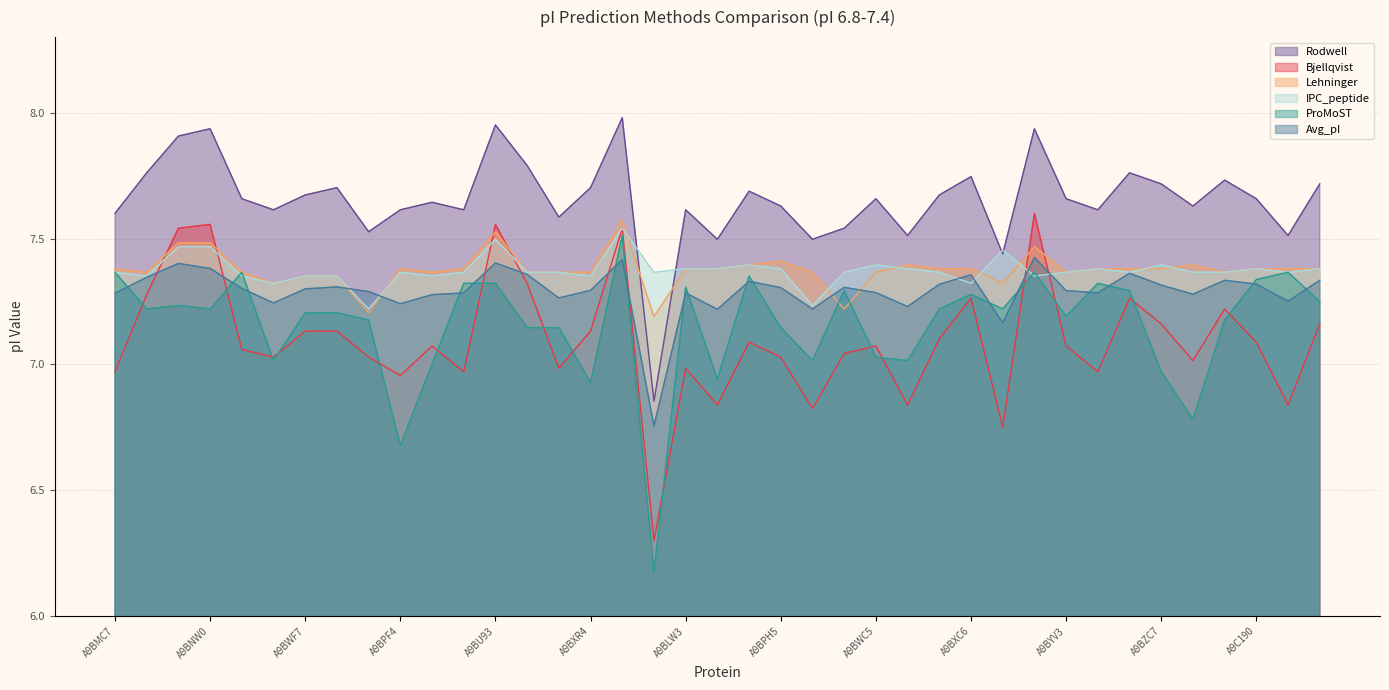

True or false: ProMoST has more than 1 points higher than both neighbors.

True